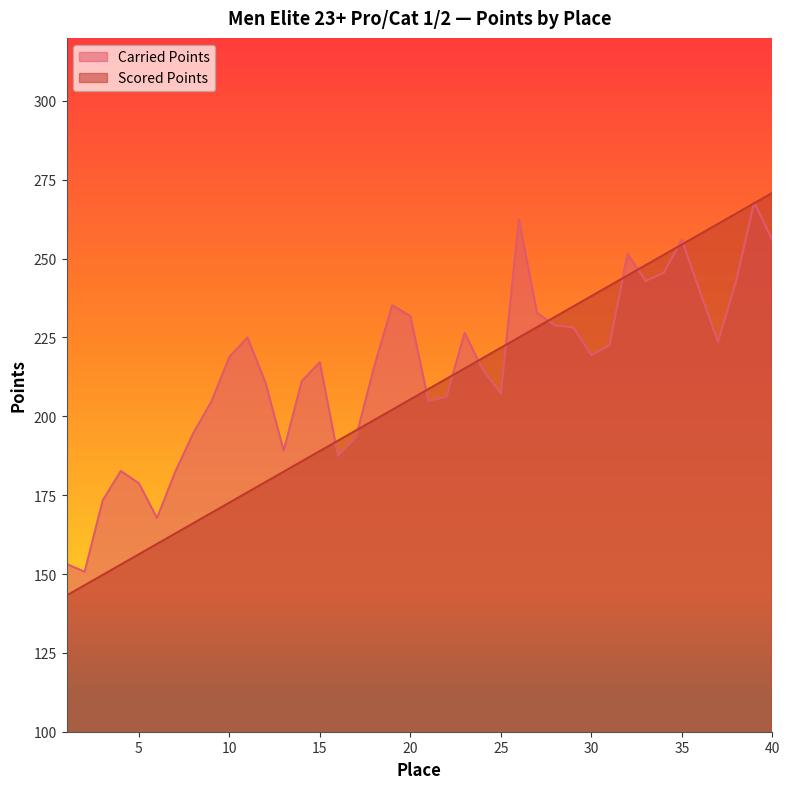

Reading left to right, extract all data points from this chart.

Carried Points: 153.2	150.7	173.3	182.7	178.8	167.8	182.3	194.6	204.6	218.8	225.0	210.6	189.1	211.2	217.1	187.5	193.5	215.7	235.2	231.8	204.9	206.2	226.5	214.8	207.3	262.4	232.8	228.8	228.2	219.5	222.5	251.5	242.9	245.5	256.0	239.5	223.6	242.9	267.9	255.9
Scored Points: 143.2	146.4	149.7	153.0	156.3	159.5	162.8	166.1	169.4	172.6	175.9	179.2	182.5	185.7	189.0	192.3	195.6	198.8	202.1	205.4	208.6	211.9	215.2	218.5	221.7	225.0	228.3	231.6	234.8	238.1	241.4	244.7	247.9	251.2	254.5	257.7	261.0	264.3	267.6	270.8